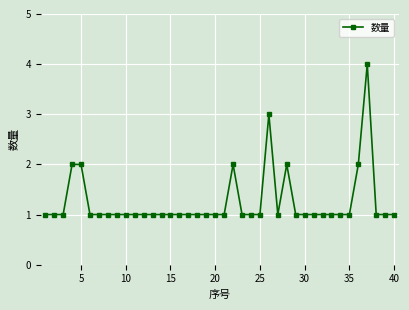

What is the greatest value displayed?

4